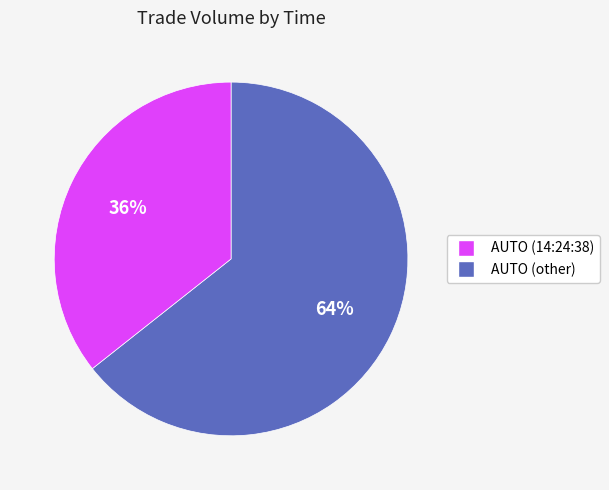

How many segments does this pie chart have?

2